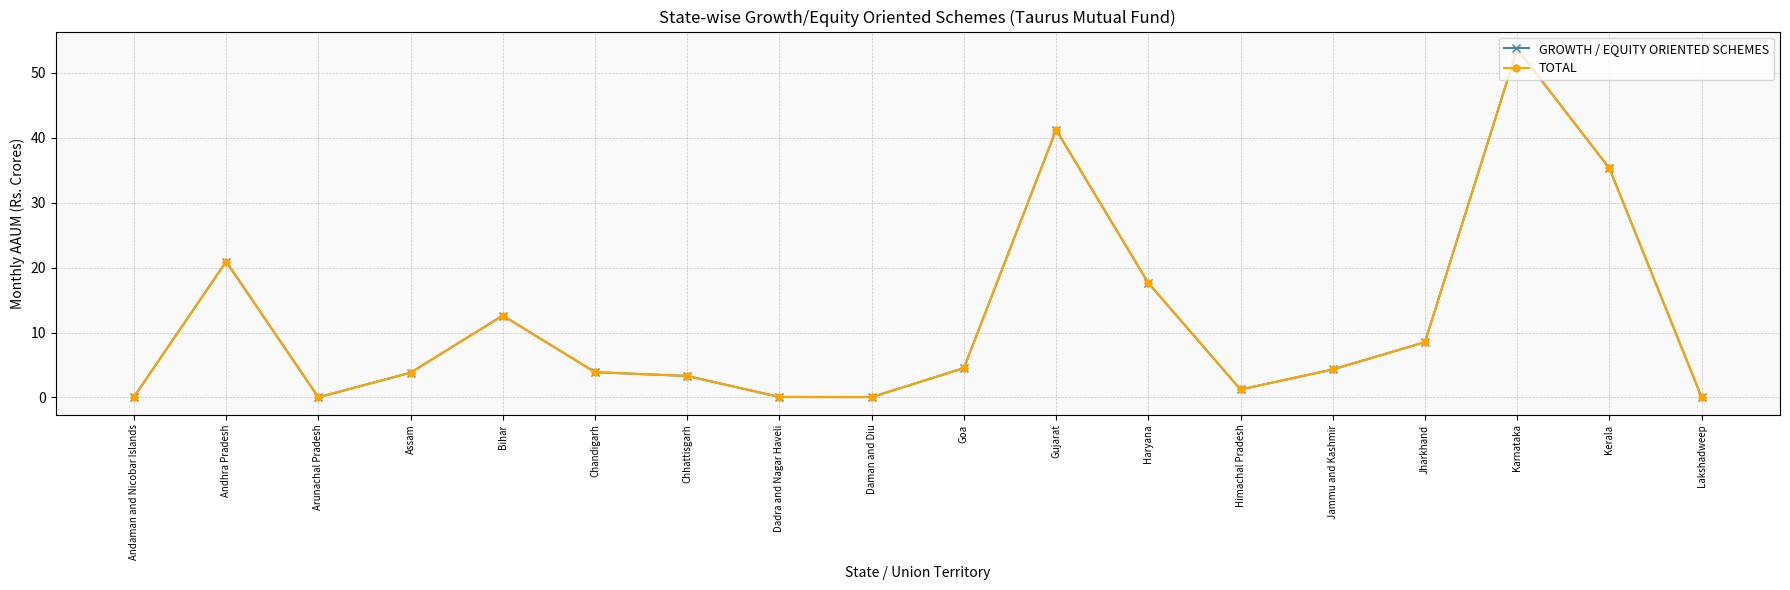

What is the value of the GROWTH / EQUITY ORIENTED SCHEMES point at the 9th from the left?

0.1